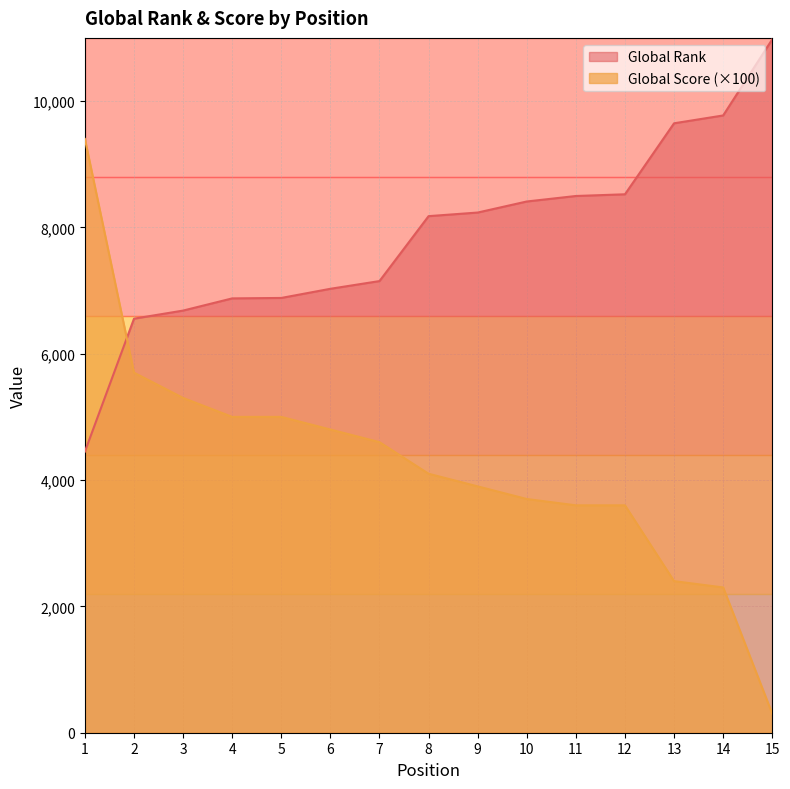

Reading left to right, transcribe all the data shown in this chart.

Global Rank: 4451	6555	6683	6876	6883	7028	7150	8178	8235	8410	8497	8524	9648	9772	10977
Global Score: 9400	5700	5300	5000	5000	4800	4600	4100	3900	3700	3600	3600	2400	2300	300